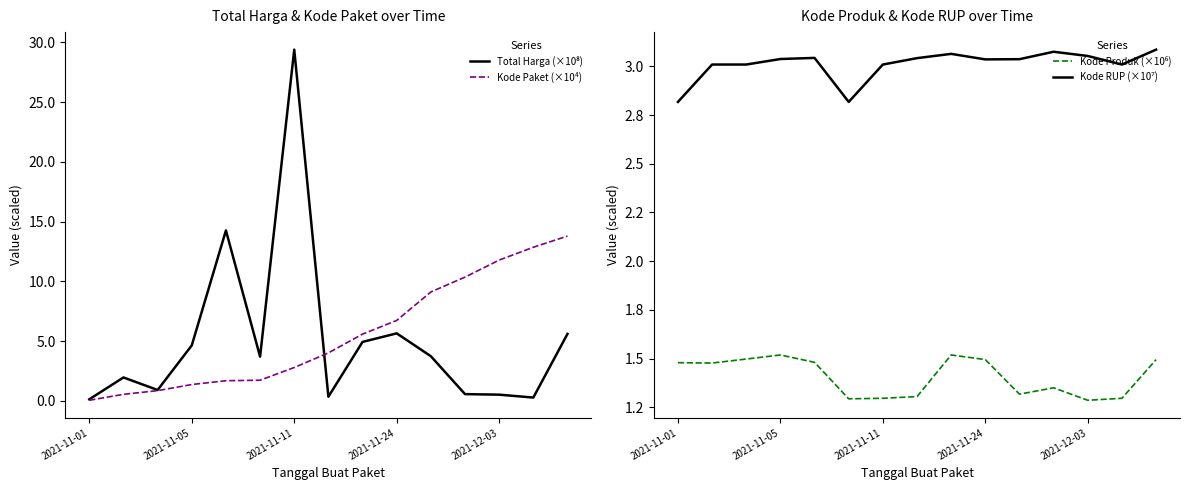

How many values in the Kode Paket (×10⁴) series are below 4?

7